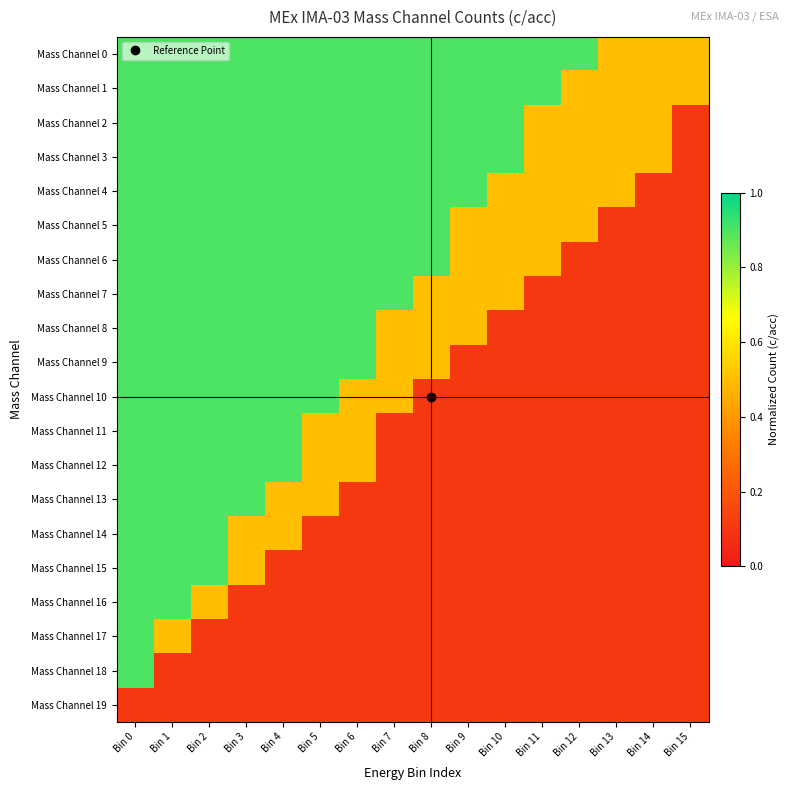

Reading left to right, what are all the values shown in this chart?

Mass Channel 0: Bin 0=0.9	Bin 1=0.9	Bin 2=0.9	Bin 3=0.9	Bin 4=0.9	Bin 5=0.9	Bin 6=0.9	Bin 7=0.9	Bin 8=0.9	Bin 9=0.9	Bin 10=0.9	Bin 11=0.9	Bin 12=0.9	Bin 13=0.5	Bin 14=0.5	Bin 15=0.5
Mass Channel 1: Bin 0=0.9	Bin 1=0.9	Bin 2=0.9	Bin 3=0.9	Bin 4=0.9	Bin 5=0.9	Bin 6=0.9	Bin 7=0.9	Bin 8=0.9	Bin 9=0.9	Bin 10=0.9	Bin 11=0.9	Bin 12=0.5	Bin 13=0.5	Bin 14=0.5	Bin 15=0.5
Mass Channel 2: Bin 0=0.9	Bin 1=0.9	Bin 2=0.9	Bin 3=0.9	Bin 4=0.9	Bin 5=0.9	Bin 6=0.9	Bin 7=0.9	Bin 8=0.9	Bin 9=0.9	Bin 10=0.9	Bin 11=0.5	Bin 12=0.5	Bin 13=0.5	Bin 14=0.5	Bin 15=0.1
Mass Channel 3: Bin 0=0.9	Bin 1=0.9	Bin 2=0.9	Bin 3=0.9	Bin 4=0.9	Bin 5=0.9	Bin 6=0.9	Bin 7=0.9	Bin 8=0.9	Bin 9=0.9	Bin 10=0.9	Bin 11=0.5	Bin 12=0.5	Bin 13=0.5	Bin 14=0.5	Bin 15=0.1
Mass Channel 4: Bin 0=0.9	Bin 1=0.9	Bin 2=0.9	Bin 3=0.9	Bin 4=0.9	Bin 5=0.9	Bin 6=0.9	Bin 7=0.9	Bin 8=0.9	Bin 9=0.9	Bin 10=0.5	Bin 11=0.5	Bin 12=0.5	Bin 13=0.5	Bin 14=0.1	Bin 15=0.1
Mass Channel 5: Bin 0=0.9	Bin 1=0.9	Bin 2=0.9	Bin 3=0.9	Bin 4=0.9	Bin 5=0.9	Bin 6=0.9	Bin 7=0.9	Bin 8=0.9	Bin 9=0.5	Bin 10=0.5	Bin 11=0.5	Bin 12=0.5	Bin 13=0.1	Bin 14=0.1	Bin 15=0.1
Mass Channel 6: Bin 0=0.9	Bin 1=0.9	Bin 2=0.9	Bin 3=0.9	Bin 4=0.9	Bin 5=0.9	Bin 6=0.9	Bin 7=0.9	Bin 8=0.9	Bin 9=0.5	Bin 10=0.5	Bin 11=0.5	Bin 12=0.1	Bin 13=0.1	Bin 14=0.1	Bin 15=0.1
Mass Channel 7: Bin 0=0.9	Bin 1=0.9	Bin 2=0.9	Bin 3=0.9	Bin 4=0.9	Bin 5=0.9	Bin 6=0.9	Bin 7=0.9	Bin 8=0.5	Bin 9=0.5	Bin 10=0.5	Bin 11=0.1	Bin 12=0.1	Bin 13=0.1	Bin 14=0.1	Bin 15=0.1
Mass Channel 8: Bin 0=0.9	Bin 1=0.9	Bin 2=0.9	Bin 3=0.9	Bin 4=0.9	Bin 5=0.9	Bin 6=0.9	Bin 7=0.5	Bin 8=0.5	Bin 9=0.5	Bin 10=0.1	Bin 11=0.1	Bin 12=0.1	Bin 13=0.1	Bin 14=0.1	Bin 15=0.1
Mass Channel 9: Bin 0=0.9	Bin 1=0.9	Bin 2=0.9	Bin 3=0.9	Bin 4=0.9	Bin 5=0.9	Bin 6=0.9	Bin 7=0.5	Bin 8=0.5	Bin 9=0.1	Bin 10=0.1	Bin 11=0.1	Bin 12=0.1	Bin 13=0.1	Bin 14=0.1	Bin 15=0.1
Mass Channel 10: Bin 0=0.9	Bin 1=0.9	Bin 2=0.9	Bin 3=0.9	Bin 4=0.9	Bin 5=0.9	Bin 6=0.5	Bin 7=0.5	Bin 8=0.1	Bin 9=0.1	Bin 10=0.1	Bin 11=0.1	Bin 12=0.1	Bin 13=0.1	Bin 14=0.1	Bin 15=0.1
Mass Channel 11: Bin 0=0.9	Bin 1=0.9	Bin 2=0.9	Bin 3=0.9	Bin 4=0.9	Bin 5=0.5	Bin 6=0.5	Bin 7=0.1	Bin 8=0.1	Bin 9=0.1	Bin 10=0.1	Bin 11=0.1	Bin 12=0.1	Bin 13=0.1	Bin 14=0.1	Bin 15=0.1
Mass Channel 12: Bin 0=0.9	Bin 1=0.9	Bin 2=0.9	Bin 3=0.9	Bin 4=0.9	Bin 5=0.5	Bin 6=0.5	Bin 7=0.1	Bin 8=0.1	Bin 9=0.1	Bin 10=0.1	Bin 11=0.1	Bin 12=0.1	Bin 13=0.1	Bin 14=0.1	Bin 15=0.1
Mass Channel 13: Bin 0=0.9	Bin 1=0.9	Bin 2=0.9	Bin 3=0.9	Bin 4=0.5	Bin 5=0.5	Bin 6=0.1	Bin 7=0.1	Bin 8=0.1	Bin 9=0.1	Bin 10=0.1	Bin 11=0.1	Bin 12=0.1	Bin 13=0.1	Bin 14=0.1	Bin 15=0.1
Mass Channel 14: Bin 0=0.9	Bin 1=0.9	Bin 2=0.9	Bin 3=0.5	Bin 4=0.5	Bin 5=0.1	Bin 6=0.1	Bin 7=0.1	Bin 8=0.1	Bin 9=0.1	Bin 10=0.1	Bin 11=0.1	Bin 12=0.1	Bin 13=0.1	Bin 14=0.1	Bin 15=0.1
Mass Channel 15: Bin 0=0.9	Bin 1=0.9	Bin 2=0.9	Bin 3=0.5	Bin 4=0.1	Bin 5=0.1	Bin 6=0.1	Bin 7=0.1	Bin 8=0.1	Bin 9=0.1	Bin 10=0.1	Bin 11=0.1	Bin 12=0.1	Bin 13=0.1	Bin 14=0.1	Bin 15=0.1
Mass Channel 16: Bin 0=0.9	Bin 1=0.9	Bin 2=0.5	Bin 3=0.1	Bin 4=0.1	Bin 5=0.1	Bin 6=0.1	Bin 7=0.1	Bin 8=0.1	Bin 9=0.1	Bin 10=0.1	Bin 11=0.1	Bin 12=0.1	Bin 13=0.1	Bin 14=0.1	Bin 15=0.1
Mass Channel 17: Bin 0=0.9	Bin 1=0.5	Bin 2=0.1	Bin 3=0.1	Bin 4=0.1	Bin 5=0.1	Bin 6=0.1	Bin 7=0.1	Bin 8=0.1	Bin 9=0.1	Bin 10=0.1	Bin 11=0.1	Bin 12=0.1	Bin 13=0.1	Bin 14=0.1	Bin 15=0.1
Mass Channel 18: Bin 0=0.9	Bin 1=0.1	Bin 2=0.1	Bin 3=0.1	Bin 4=0.1	Bin 5=0.1	Bin 6=0.1	Bin 7=0.1	Bin 8=0.1	Bin 9=0.1	Bin 10=0.1	Bin 11=0.1	Bin 12=0.1	Bin 13=0.1	Bin 14=0.1	Bin 15=0.1
Mass Channel 19: Bin 0=0.1	Bin 1=0.1	Bin 2=0.1	Bin 3=0.1	Bin 4=0.1	Bin 5=0.1	Bin 6=0.1	Bin 7=0.1	Bin 8=0.1	Bin 9=0.1	Bin 10=0.1	Bin 11=0.1	Bin 12=0.1	Bin 13=0.1	Bin 14=0.1	Bin 15=0.1